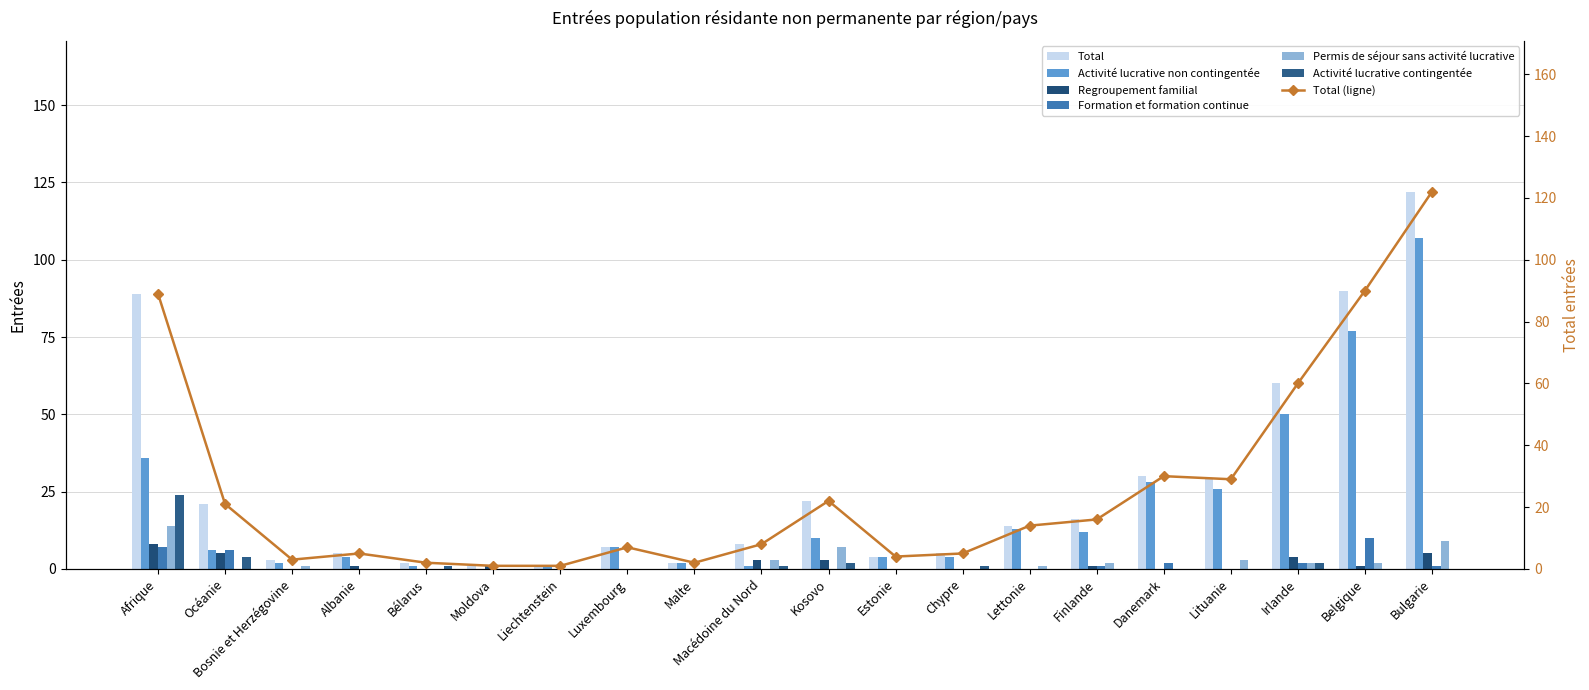

What is the spread (max minus min) of values at Bélarus?

2